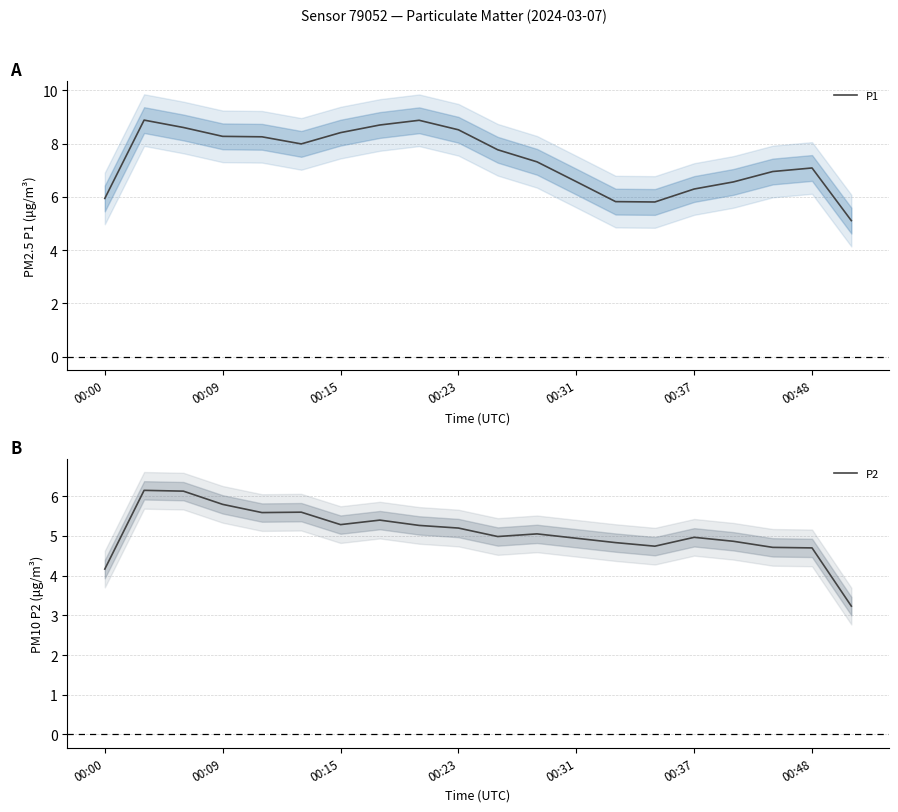

True or false: P2 and P1 intersect in this chart.

False